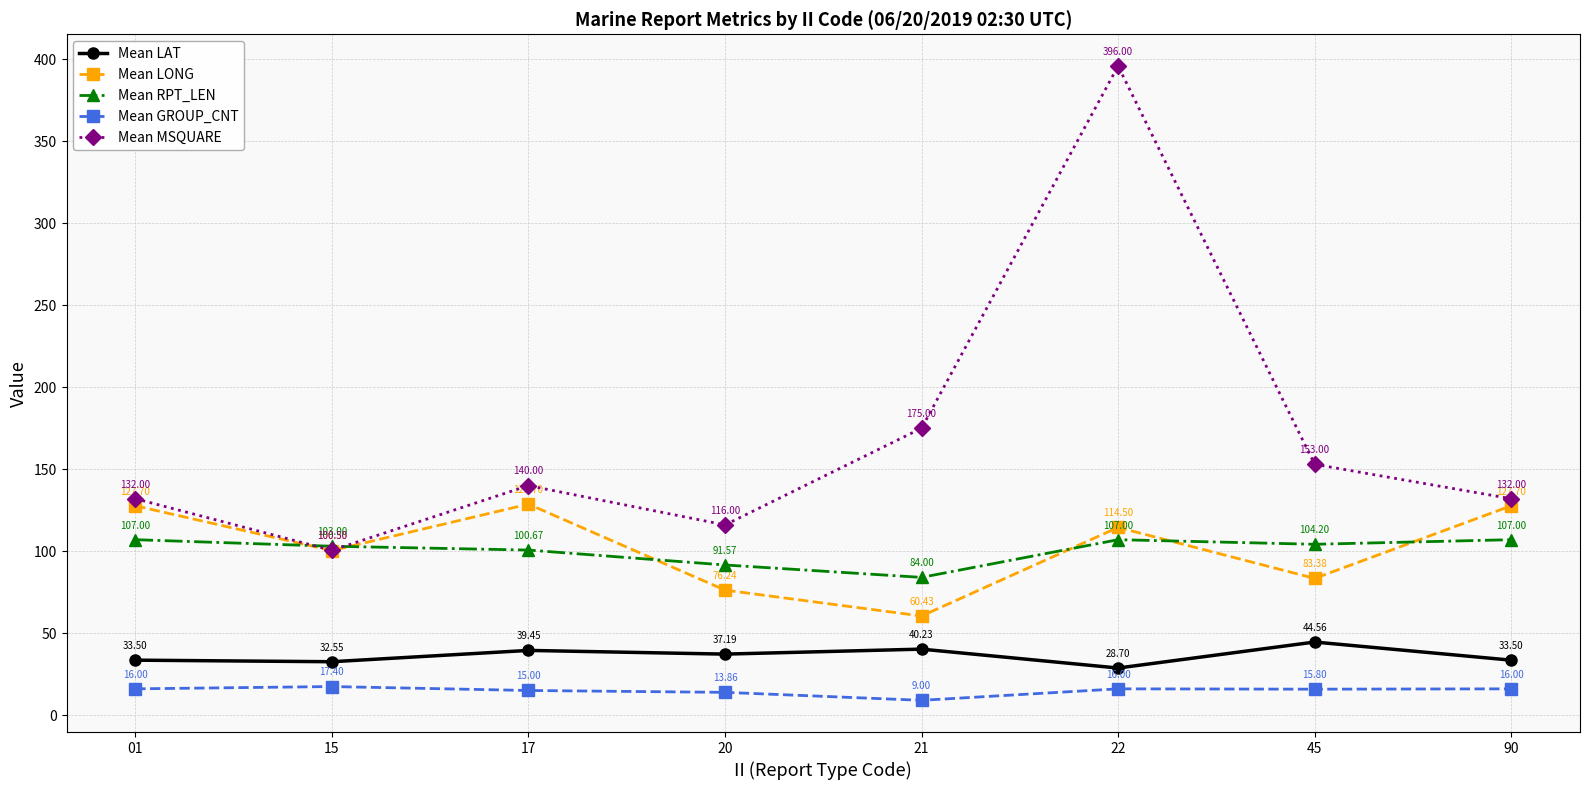

In Mean LONG, how many points are higher than both neighbors (excluding endpoints)?

2